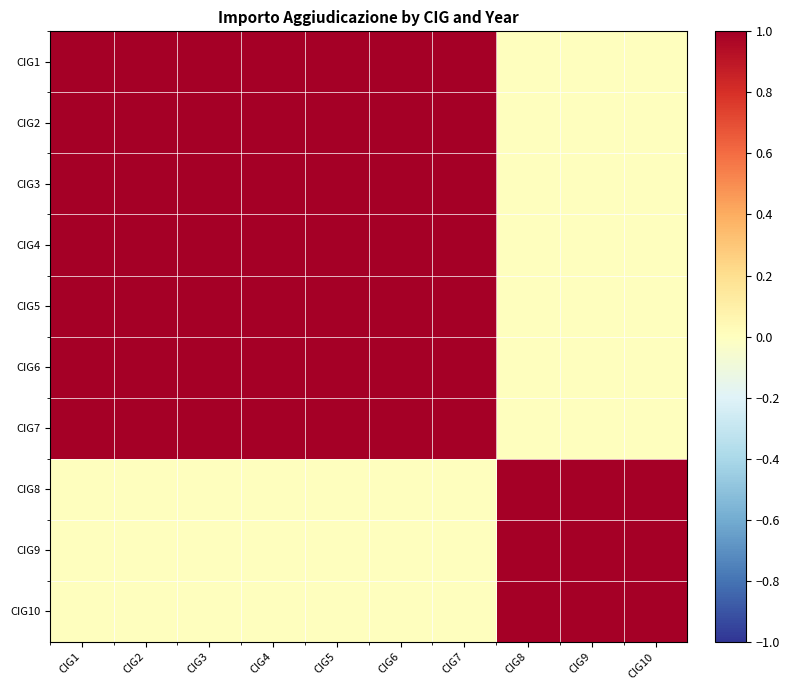

What is the spread (max minus min) of values at CIG2?

1